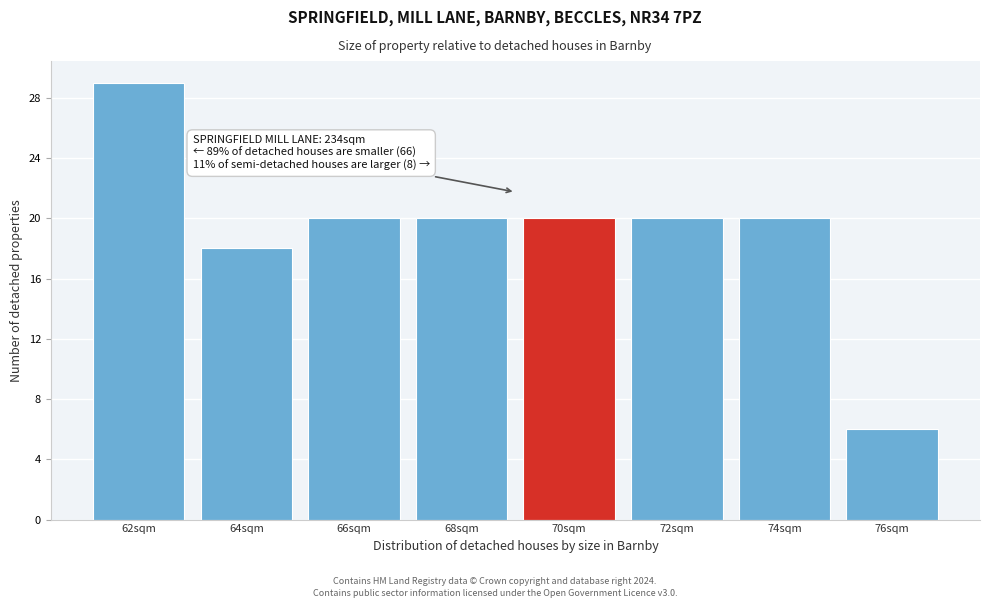

Reading left to right, list all the values displayed in this chart.

29	18	20	20	20	20	20	6